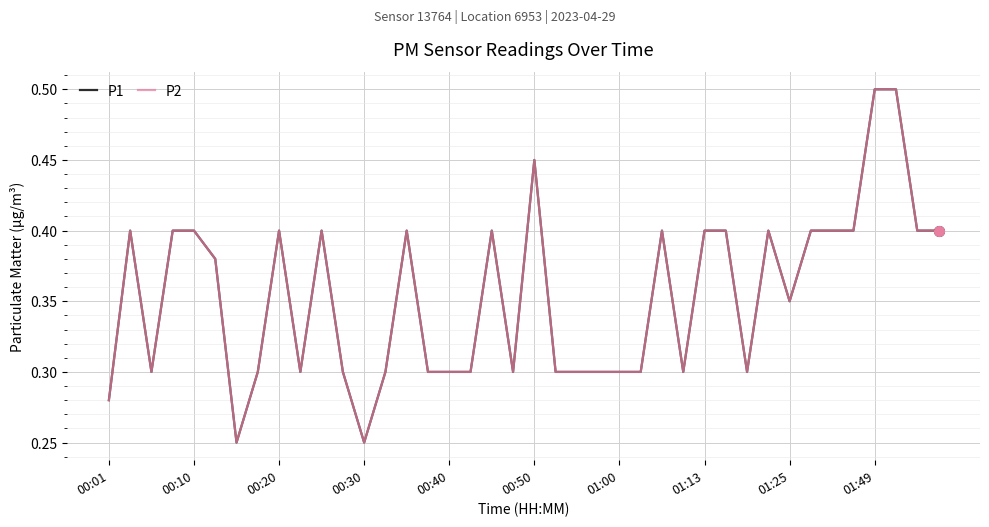

What is the difference between the second highest and minimum values in the P2 series?

0.2